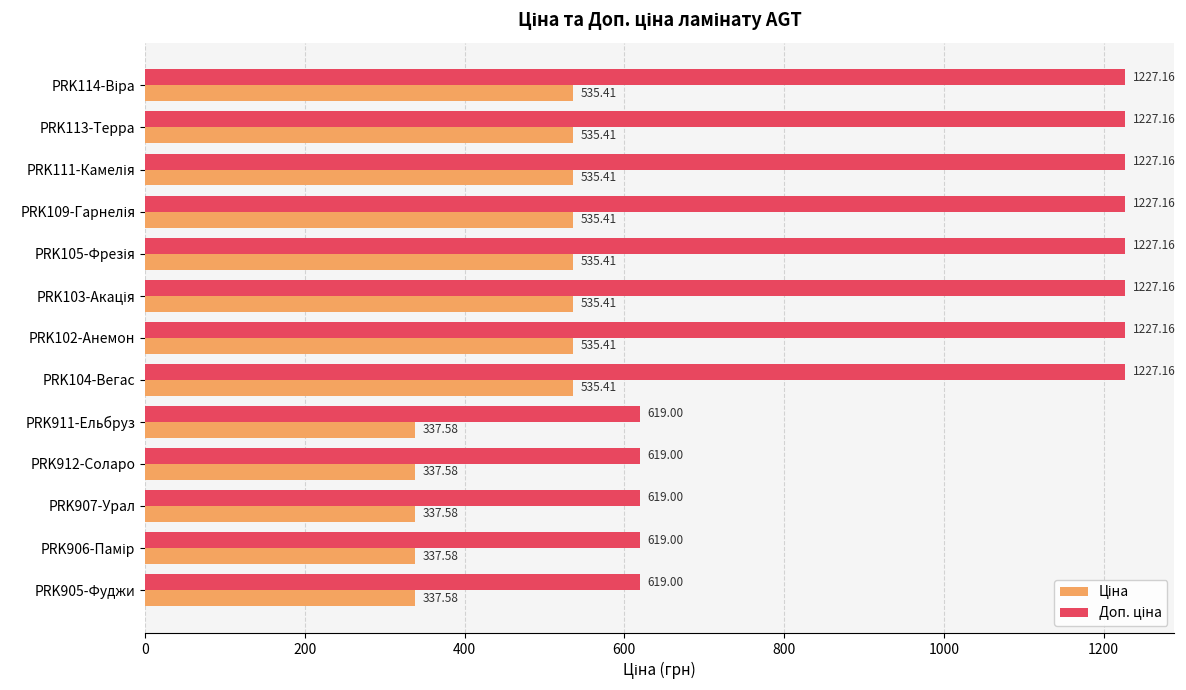

At how many categories does at least one series exceed 1213?

8